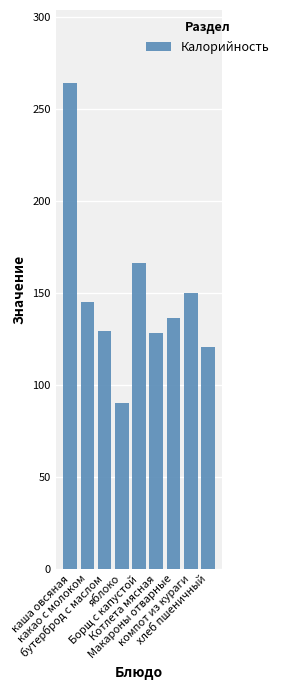

What is the value of the 1st bar from the left?

264.0